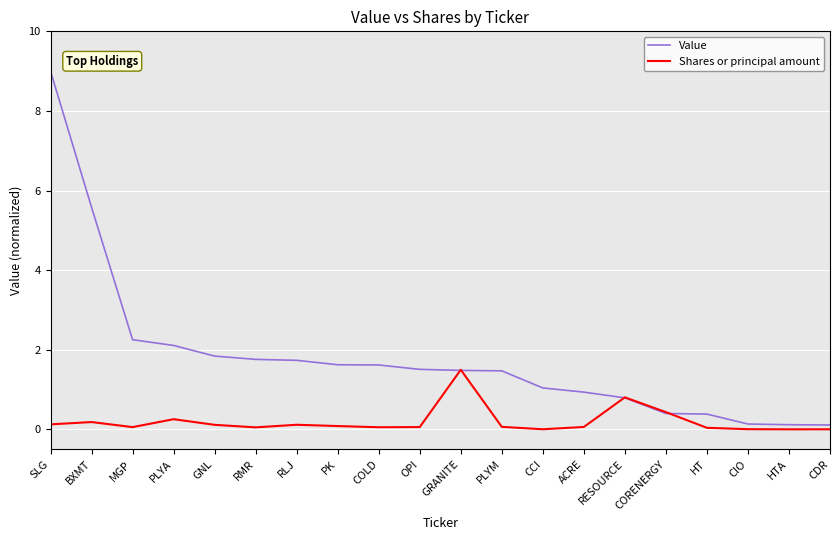

What is the difference between the Value values at SLG and CCI?

8.0